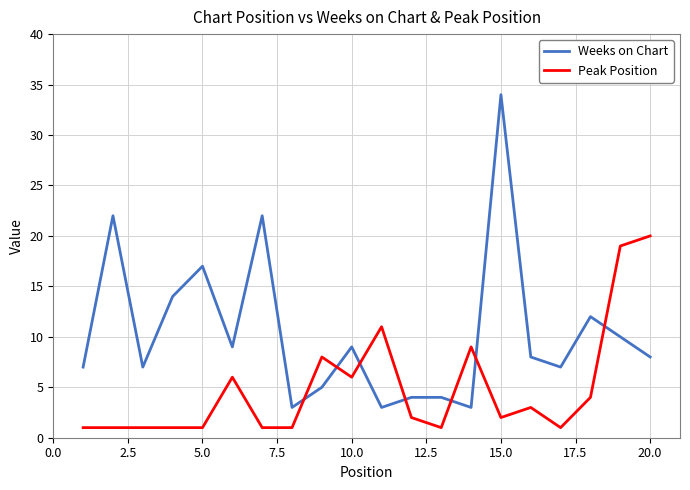

What are all the series names shown in the legend?

Weeks on Chart, Peak Position